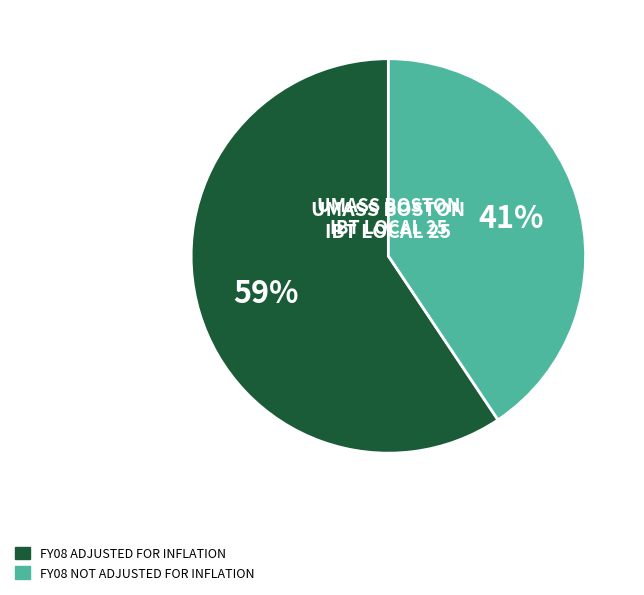

To the nearest percent, what is the average slice percentage?

50%